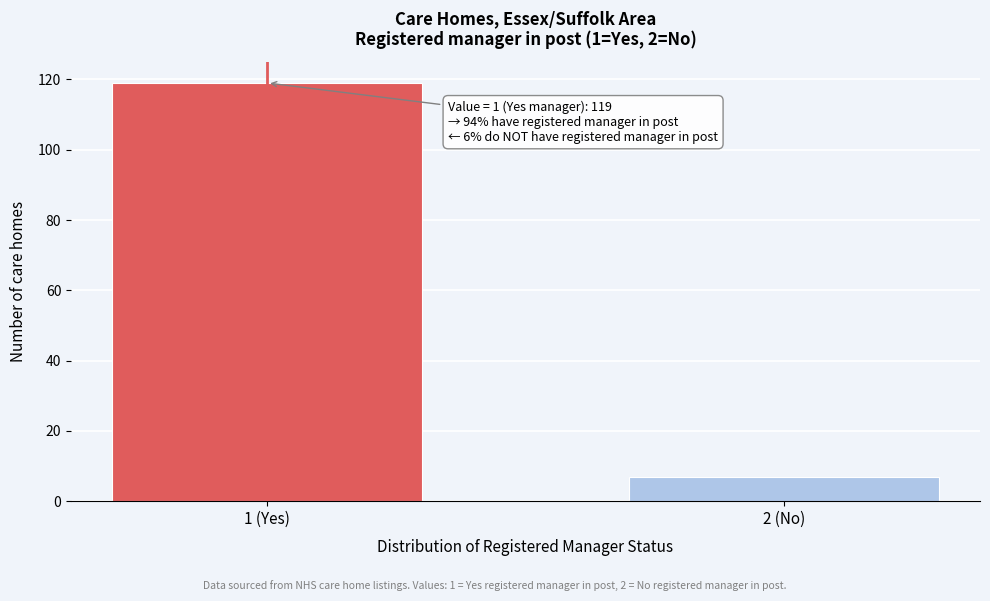

Reading left to right, what are all the values shown in this chart?

1 (Yes)=119	2 (No)=7